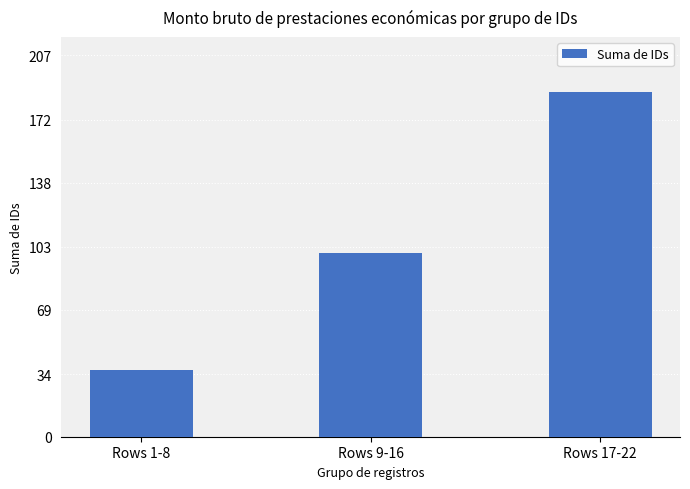

List the labels in order of value, smallest first.

Rows 1-8, Rows 9-16, Rows 17-22